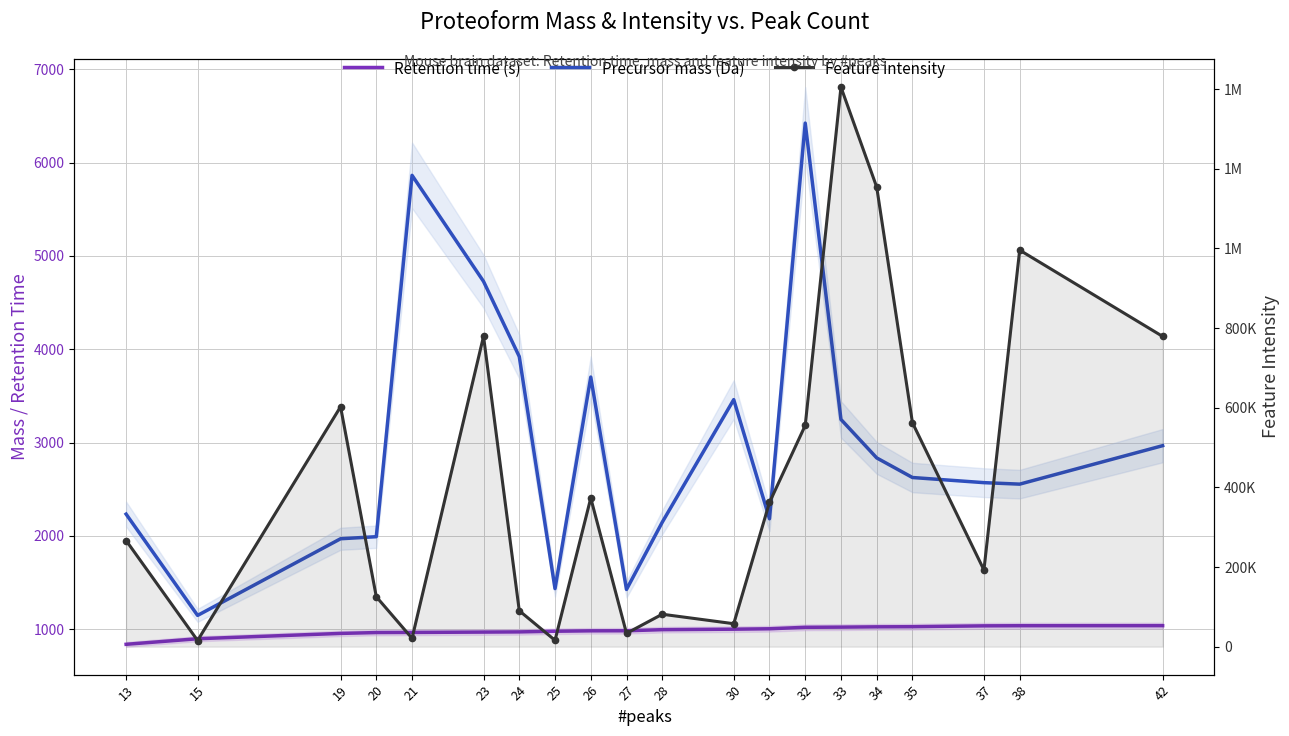

Is it true that Precursor mass (Da) equals 1148.6 at 15?

True